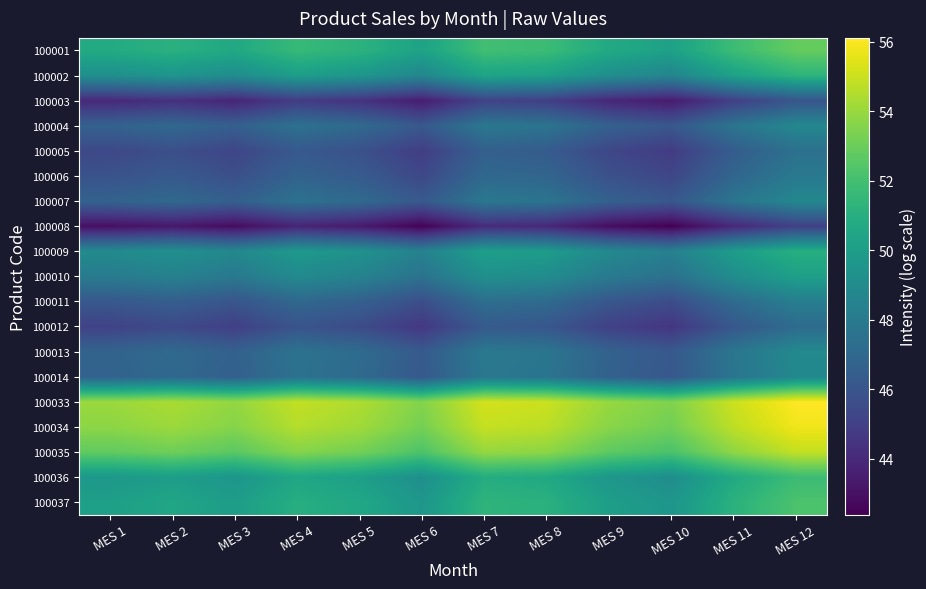

How many distinct data groups are displayed?

19